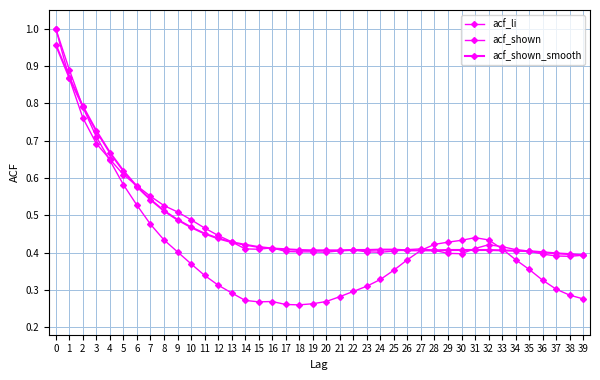

How many data points does each series have?

40